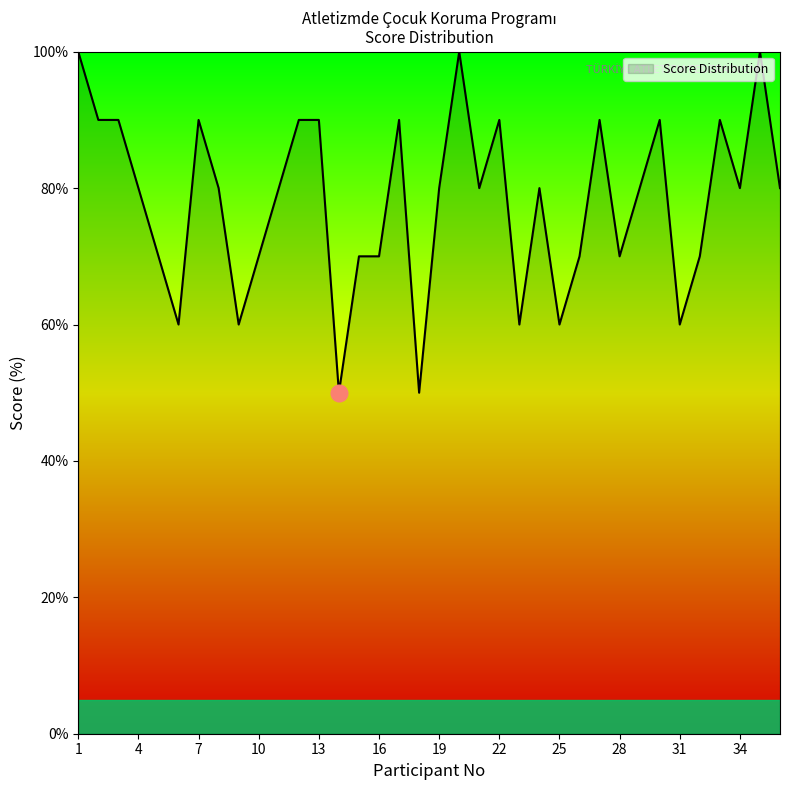

What is the maximum value shown in the chart?

100